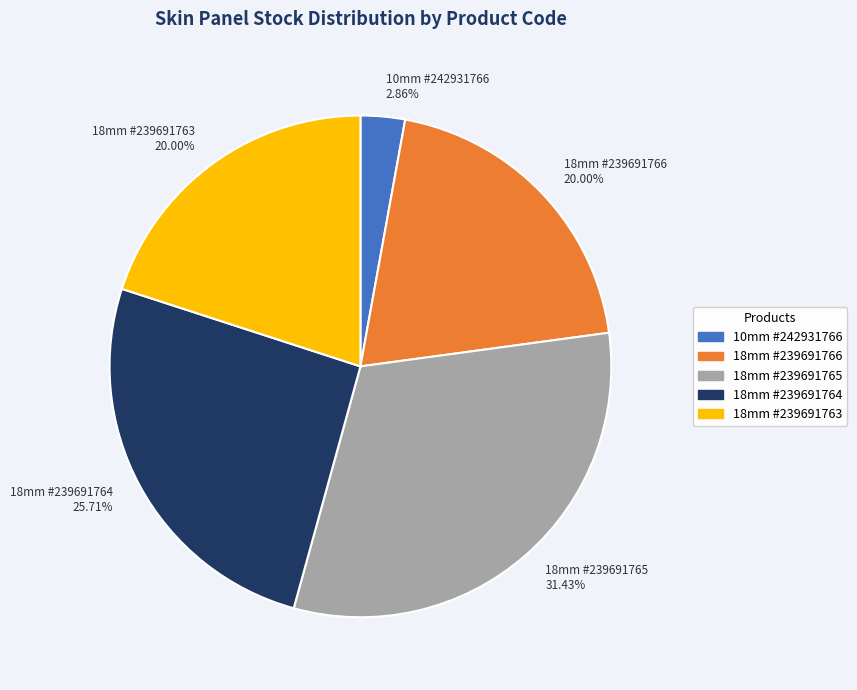

Does 10mm #242931766 2.86% represent more than half of the total?

No